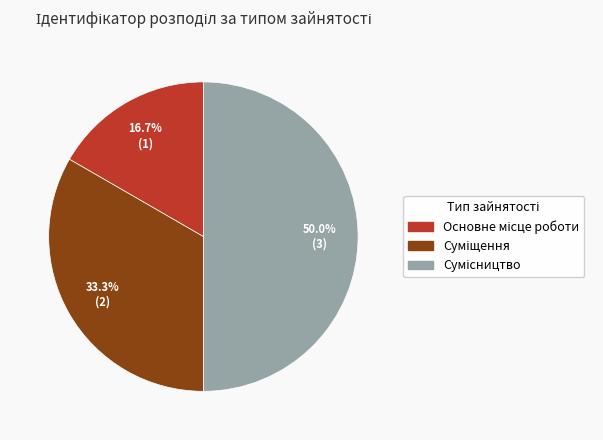

Which slice is the smallest?

Основне місце роботи